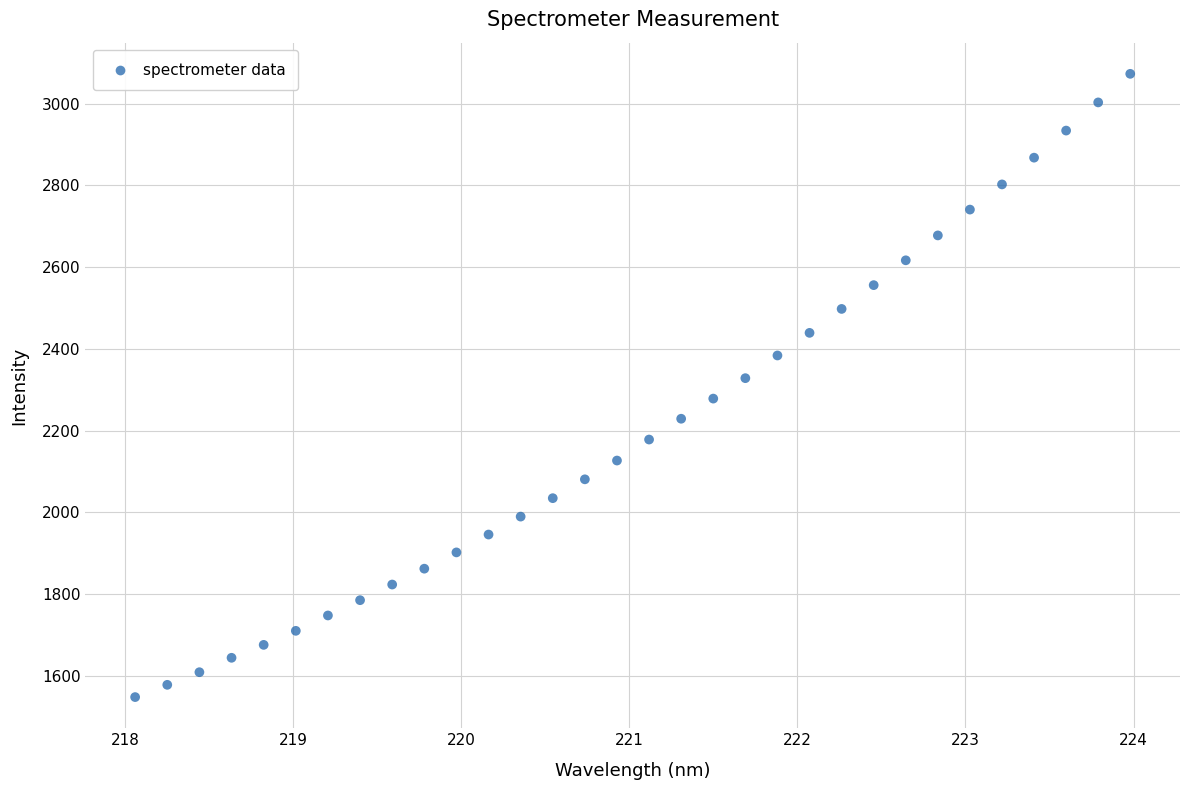

What is the range of X values (max minus min)?

5.9